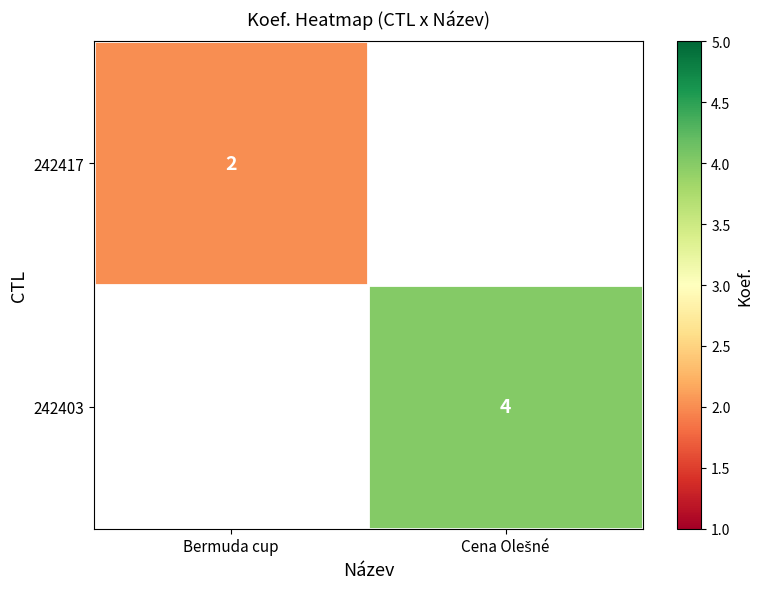

List the series in order of their overall mean, lowest first.

242417, 242403